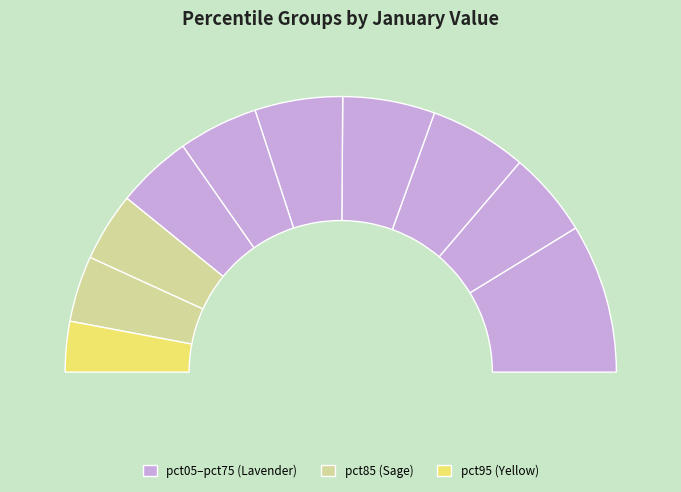

To the nearest percent, what is the average slice percentage?

10%